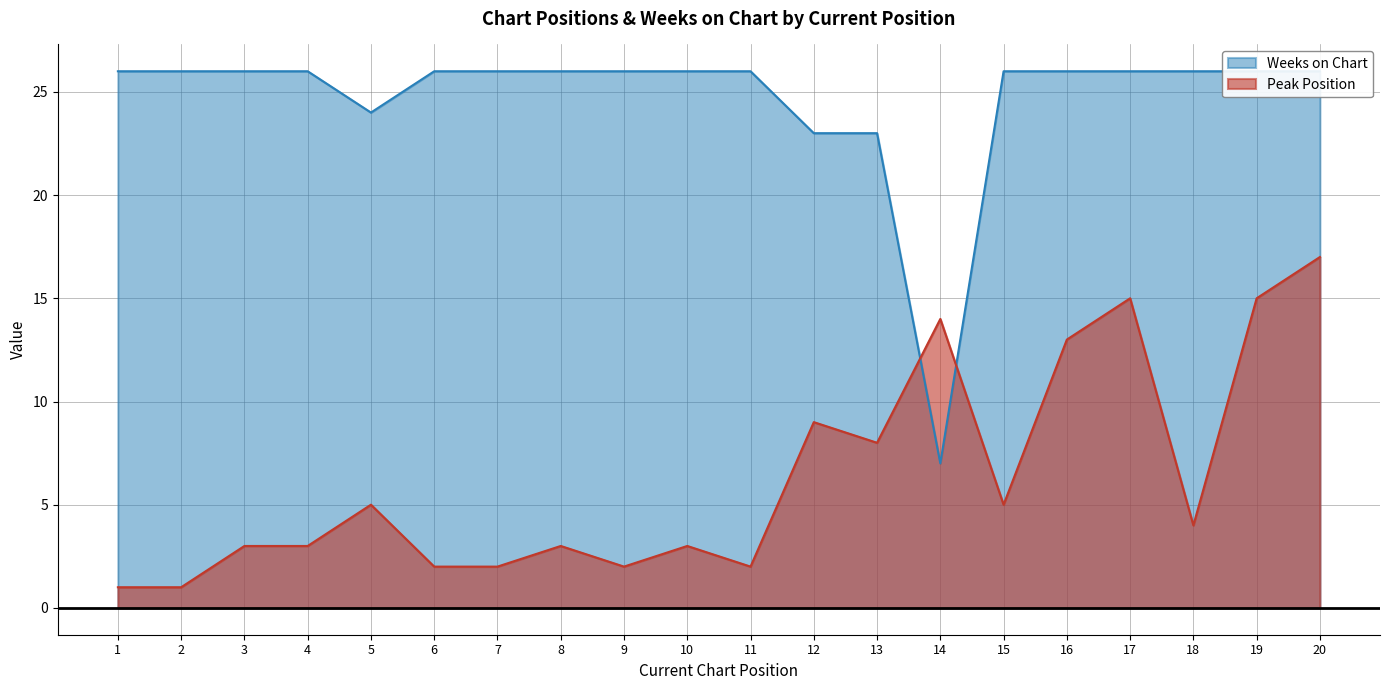

Is it true that Weeks on Chart equals 26 at 3?

True